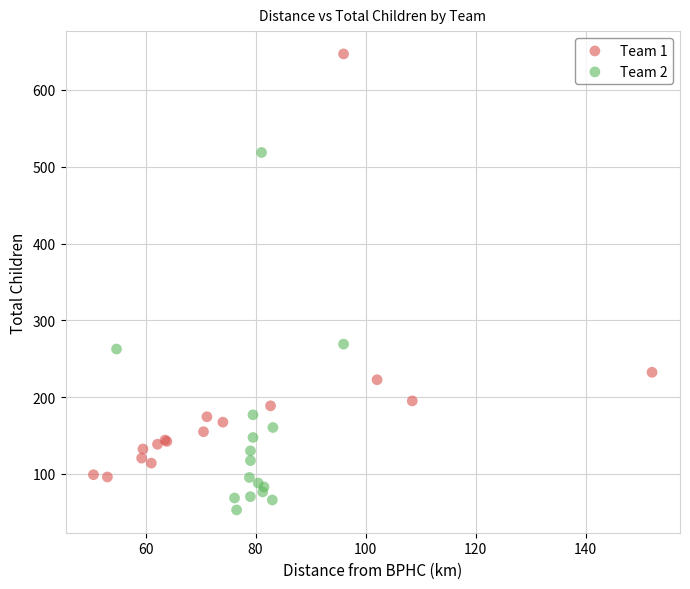

Which series has the largest Y range (max minus min)?

Team 1